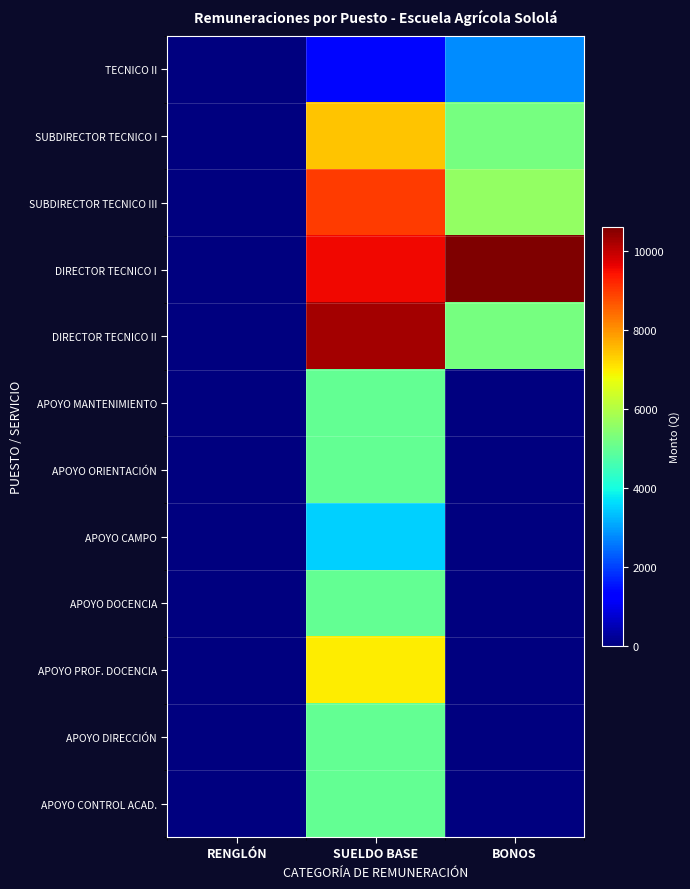

Rank the series at SUELDO BASE from highest to lowest value.

DIRECTOR TECNICO II, DIRECTOR TECNICO I, SUBDIRECTOR TECNICO III, SUBDIRECTOR TECNICO I, APOYO PROF. DOCENCIA, APOYO MANTENIMIENTO, APOYO ORIENTACIÓN, APOYO DOCENCIA, APOYO DIRECCIÓN, APOYO CONTROL ACAD., APOYO CAMPO, TECNICO II